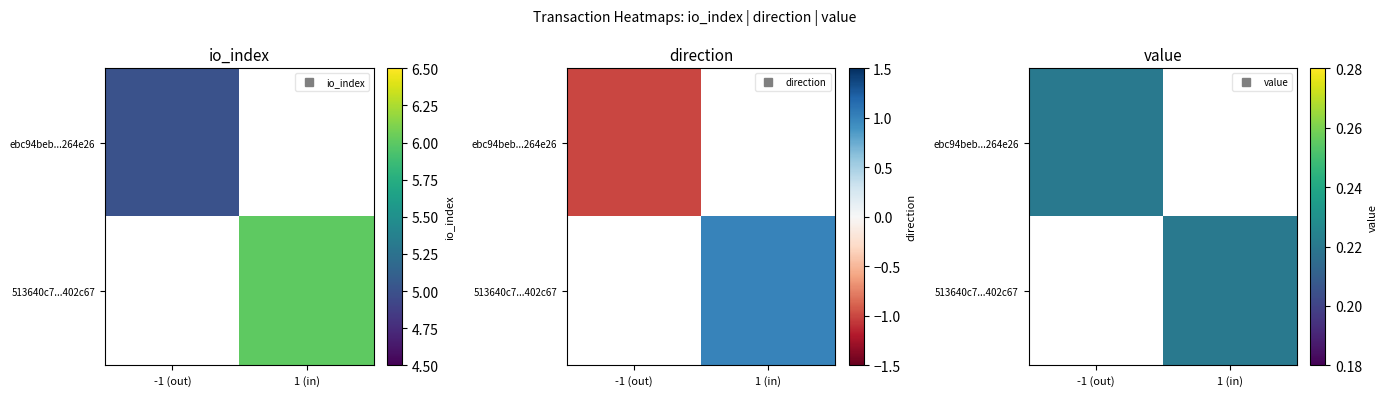

How many categories are shown in the chart?

2